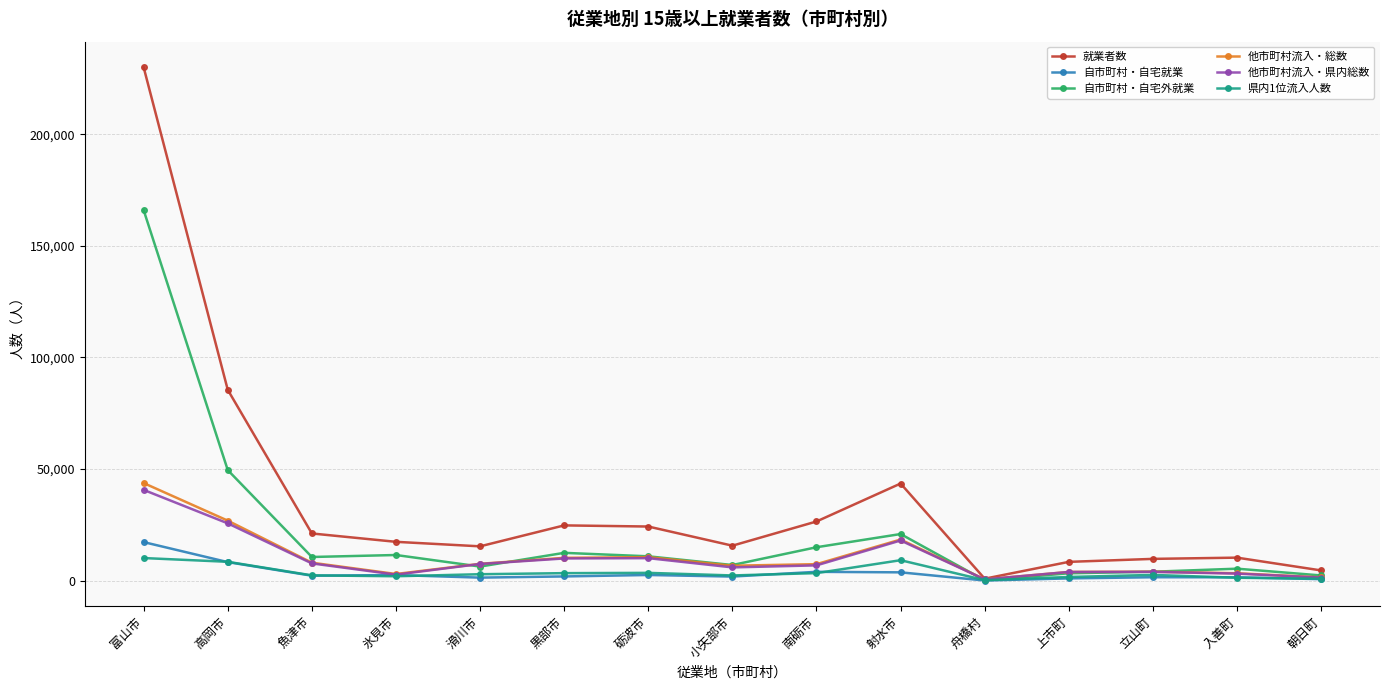

List the series in order of their peak value, highest first.

就業者数, 自市町村・自宅外就業, 他市町村流入・総数, 他市町村流入・県内総数, 自市町村・自宅就業, 県内1位流入人数